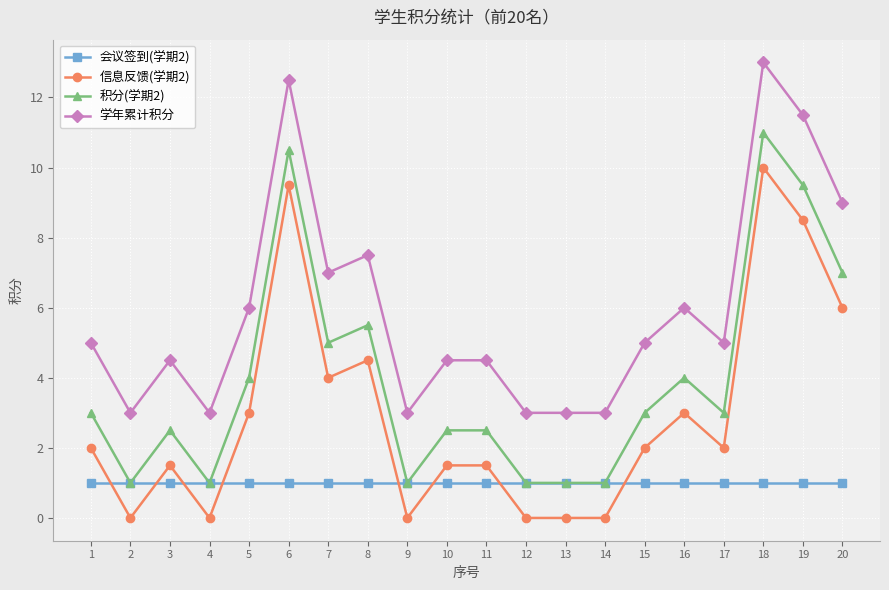

What is the difference between the highest and lowest values at 5?

5.0